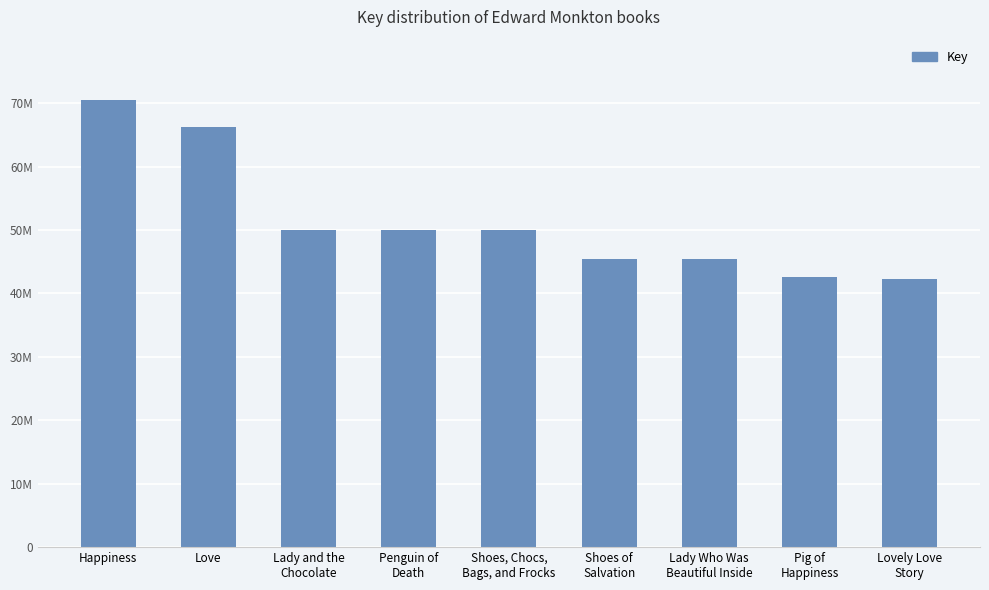

How many data points does each series have?

9